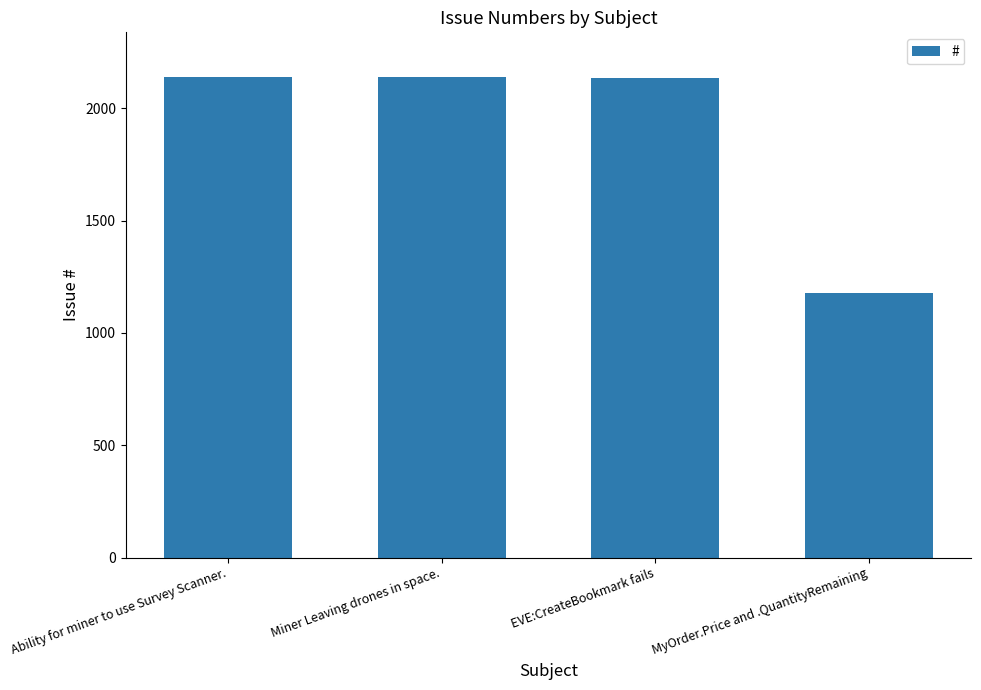

Does the chart contain stacked bars?

No